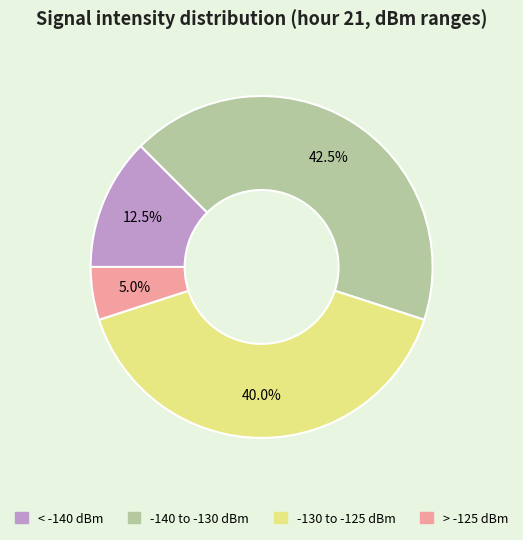

Is there a majority slice in this chart?

No